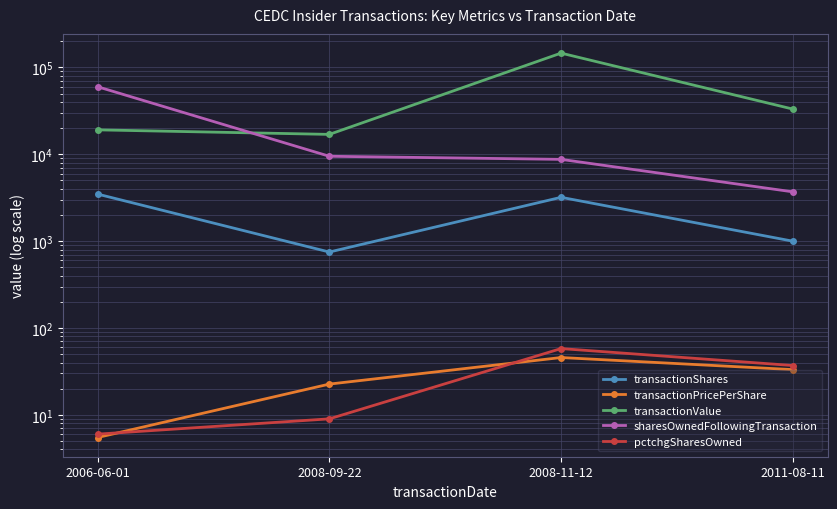

Is the value of transactionValue at 2011-08-11 greater than the value of sharesOwnedFollowingTransaction at 2006-06-01?

No